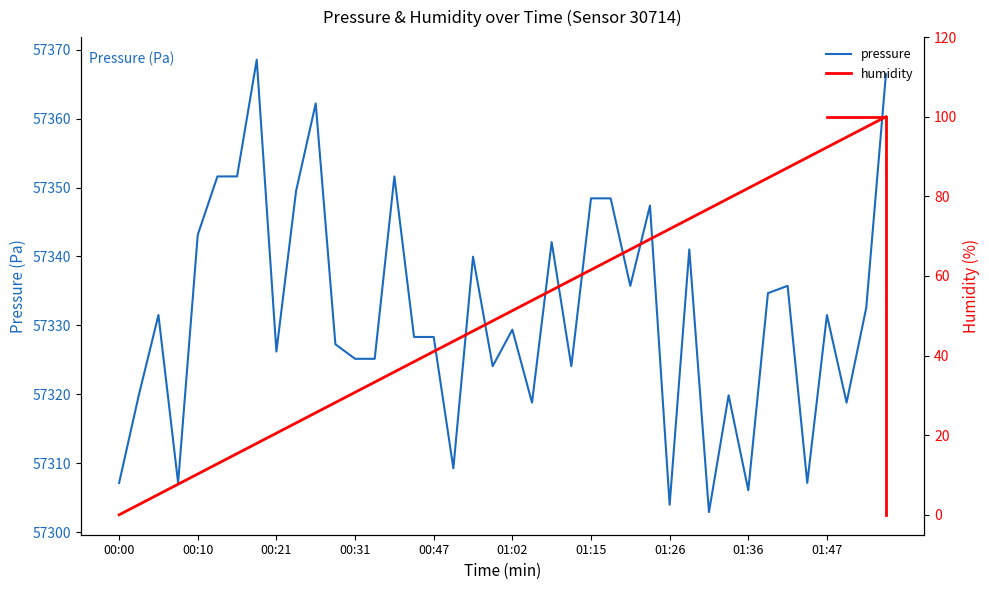

At how many categories does at least one series exceed 19240?

40